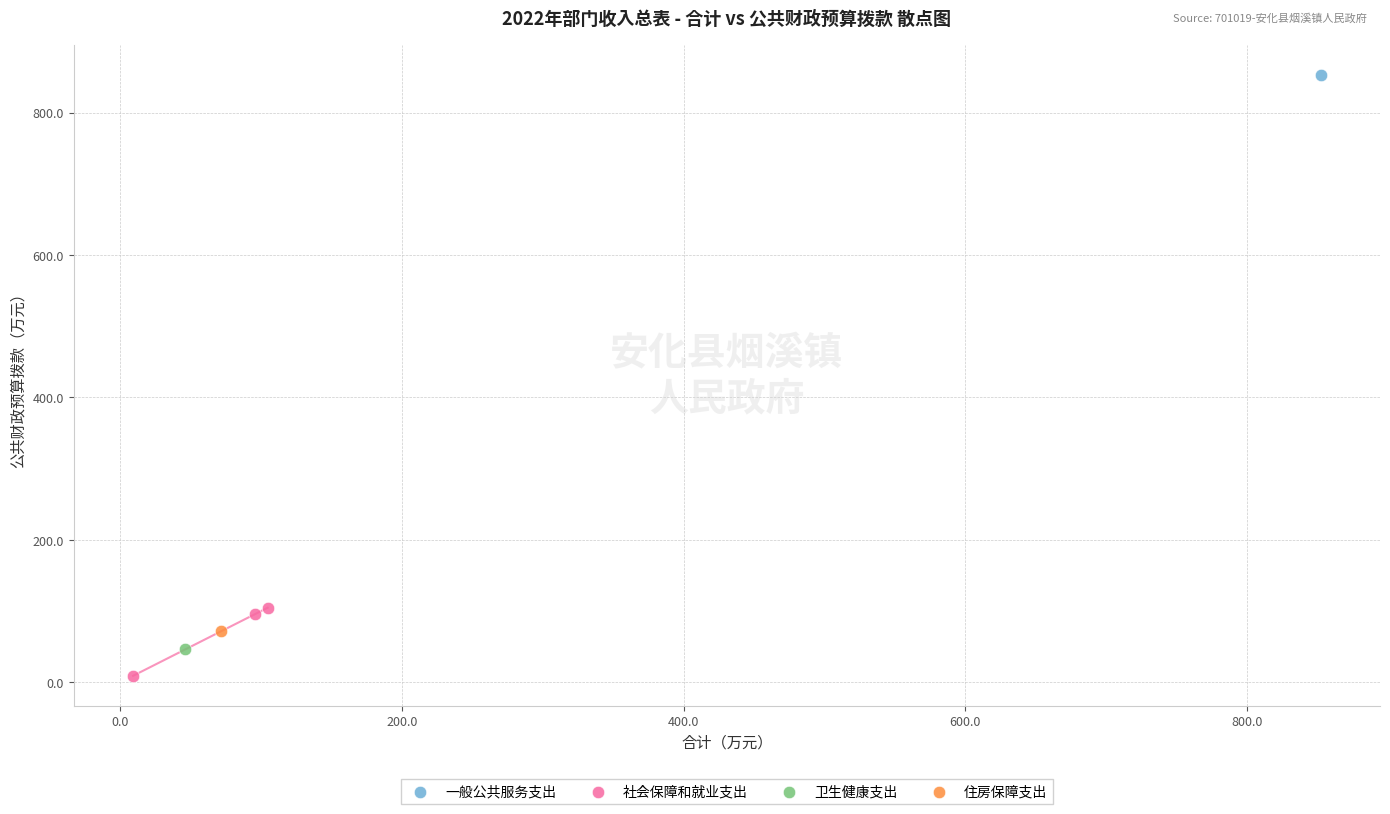

What are all the series names shown in the legend?

一般公共服务支出, 社会保障和就业支出, 卫生健康支出, 住房保障支出